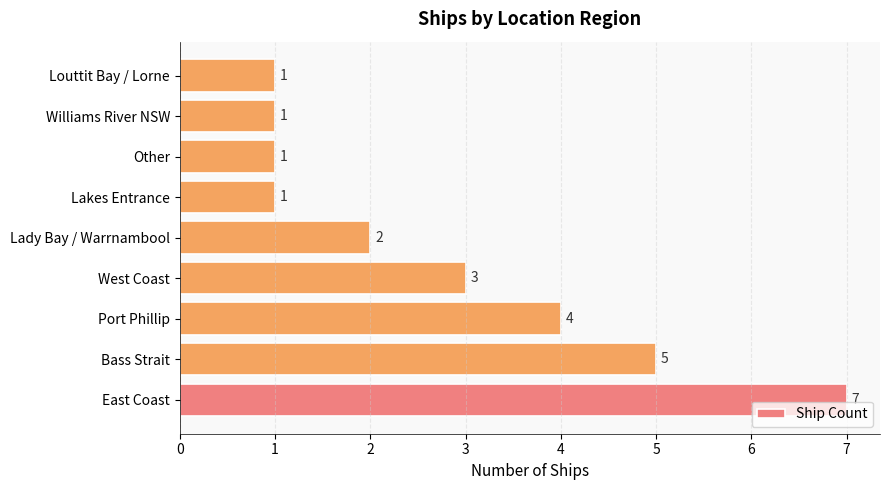

How many values are below 2?

4